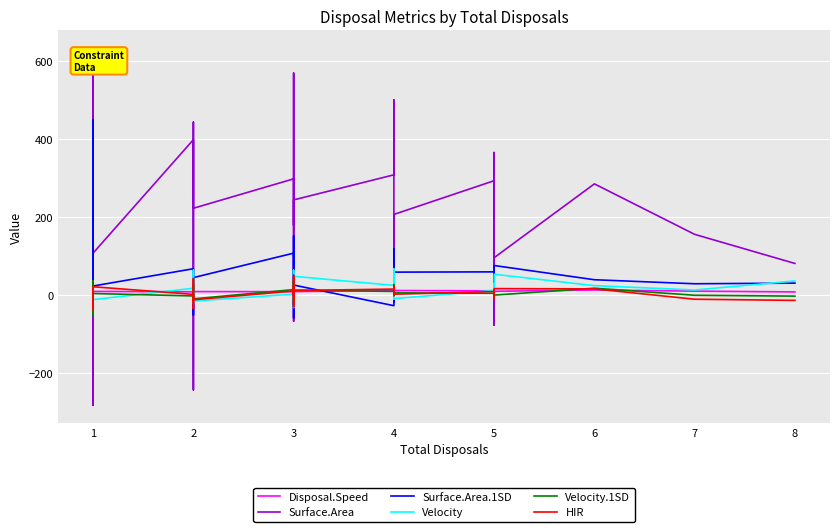

In HIR, how many points are higher than both neighbors (excluding endpoints)?

11